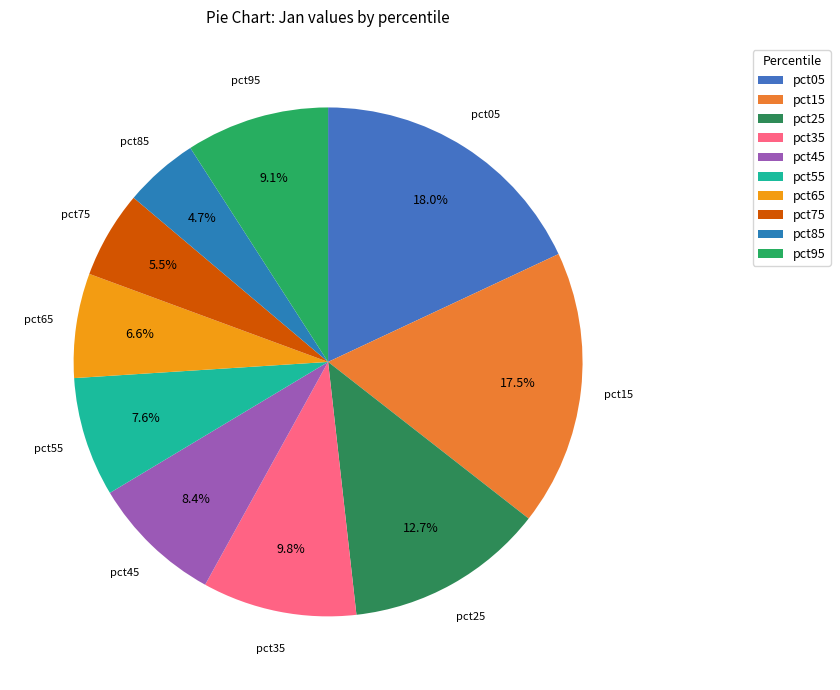

Is there any slice that represents more than half of the pie?

No